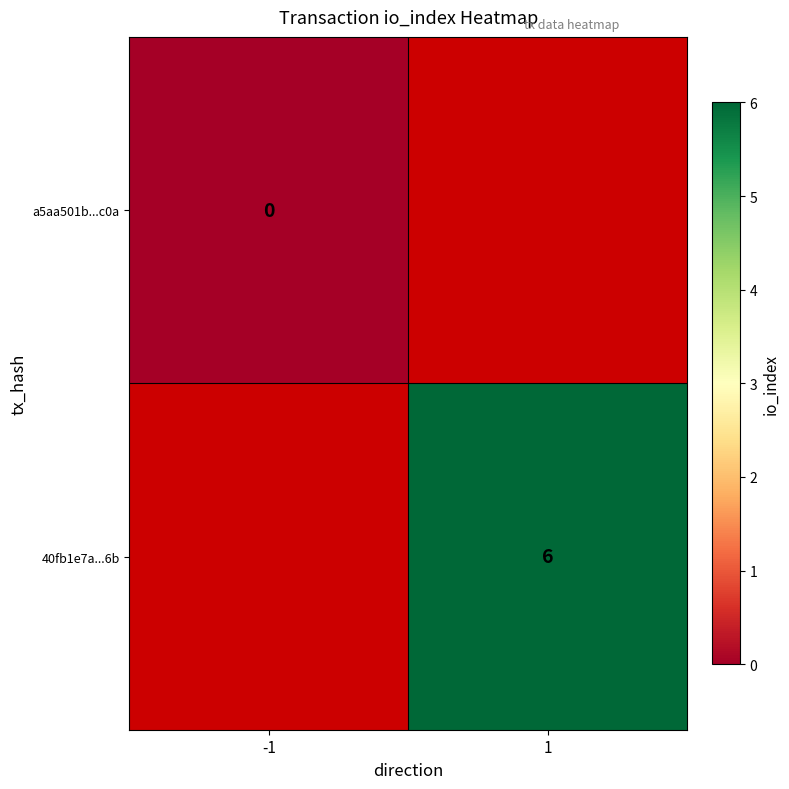

Which category has the lowest value across all series?

-1